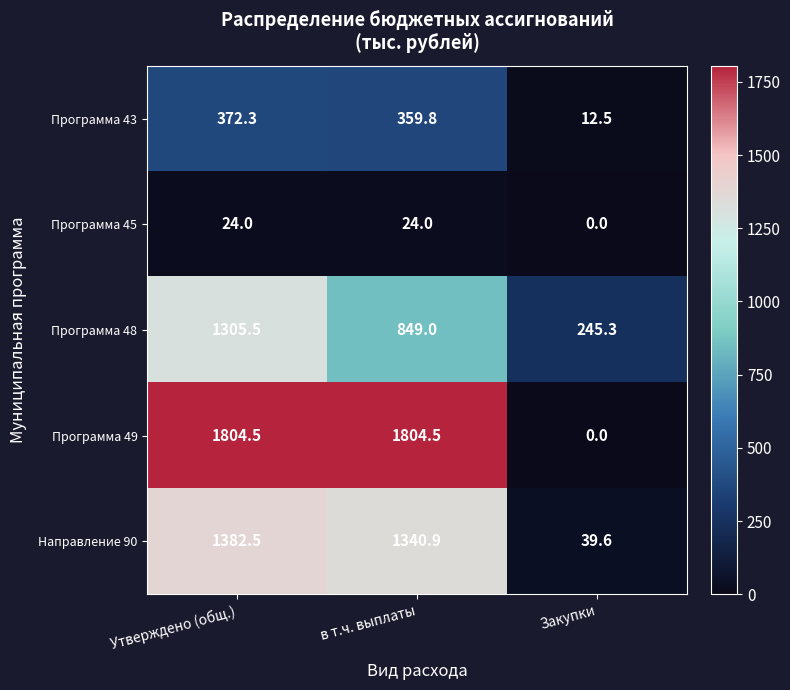

What is the difference between the Программа 45 values at Утверждено (общ.) and Закупки?

24.0